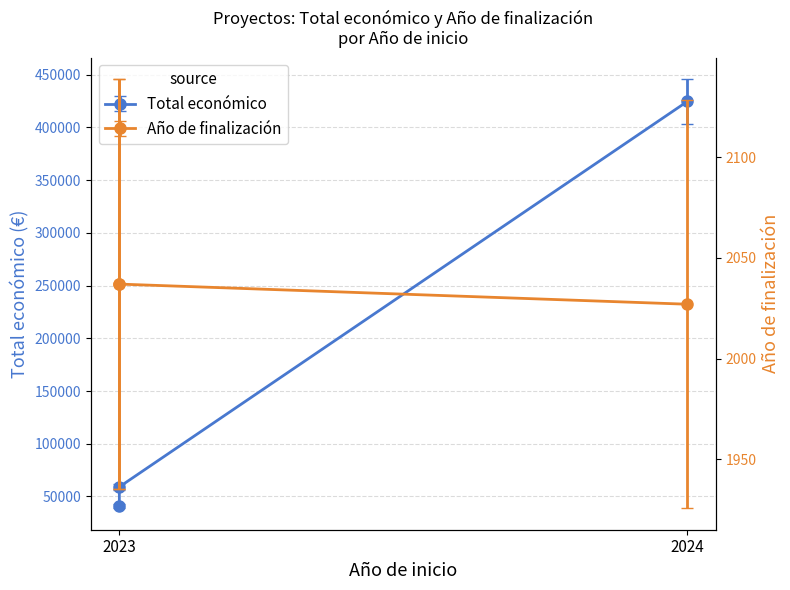

Which series has the largest range (max minus min)?

Total económico